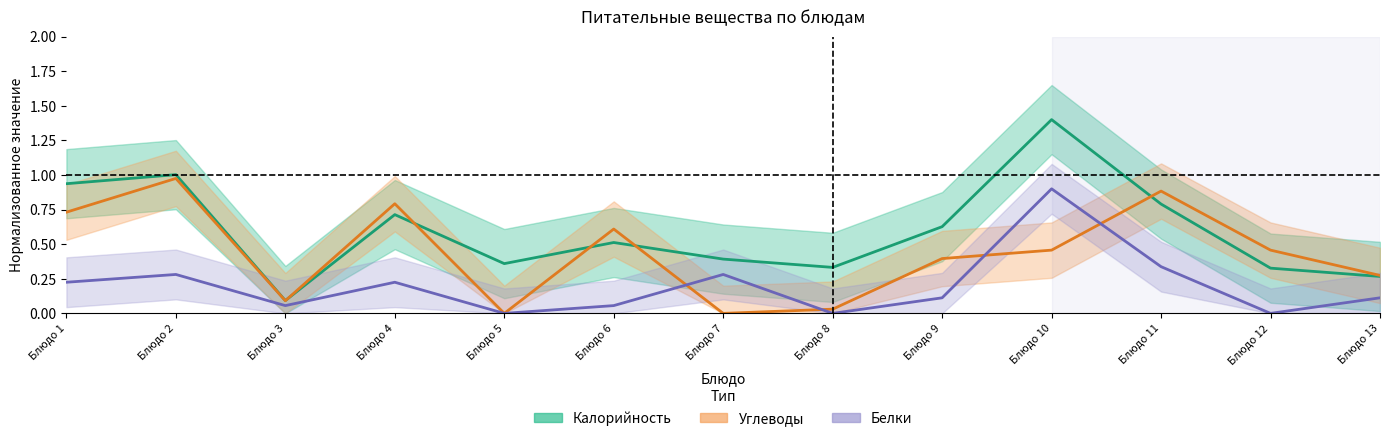

List the labels in order of Углеводы value, smallest first.

Блюдо 5, Блюдо 7, Блюдо 8, Блюдо 3, Блюдо 13, Блюдо 9, Блюдо 10, Блюдо 12, Блюдо 6, Блюдо 1, Блюдо 4, Блюдо 11, Блюдо 2